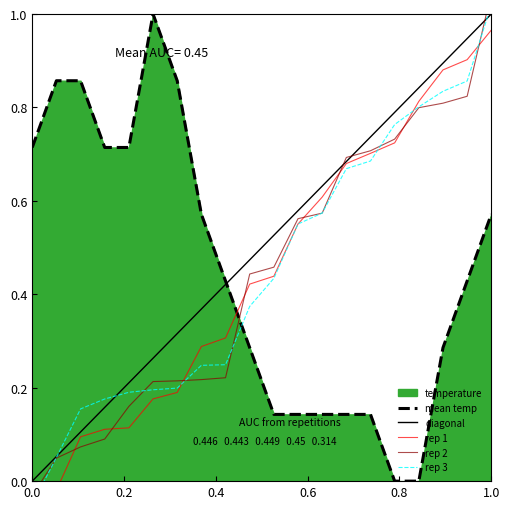

What is the sum of all values?

9.0